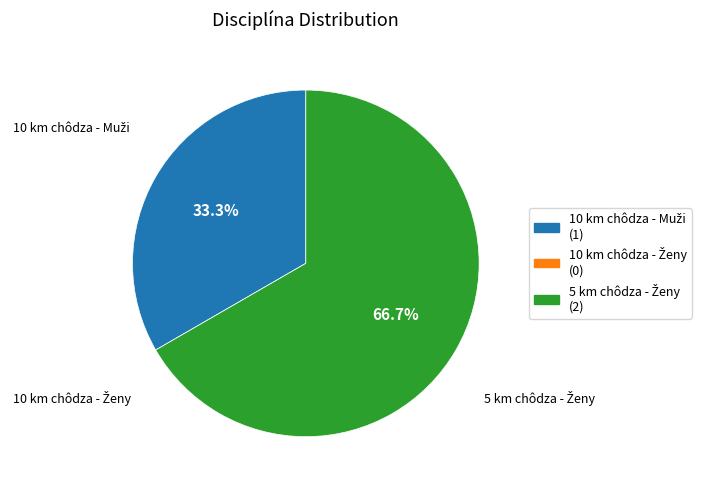

Does any single category account for the majority?

Yes